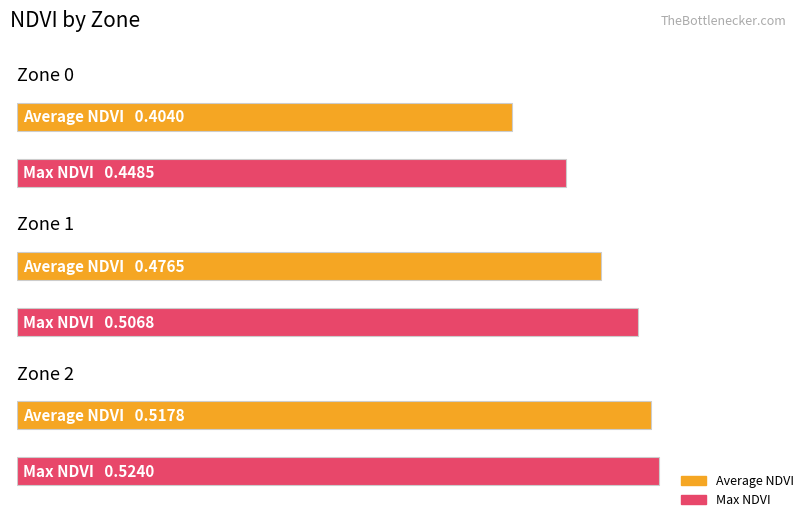

Reading left to right, list all the values displayed in this chart.

Average NDVI: 0.4	0.5	0.5
Max NDVI: 0.4	0.5	0.5